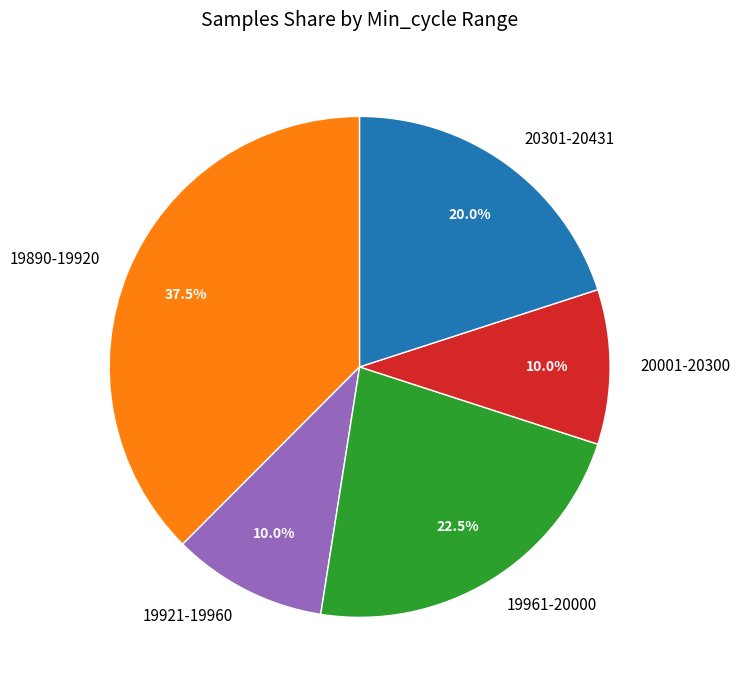

Which slice is the largest?

19890-19920